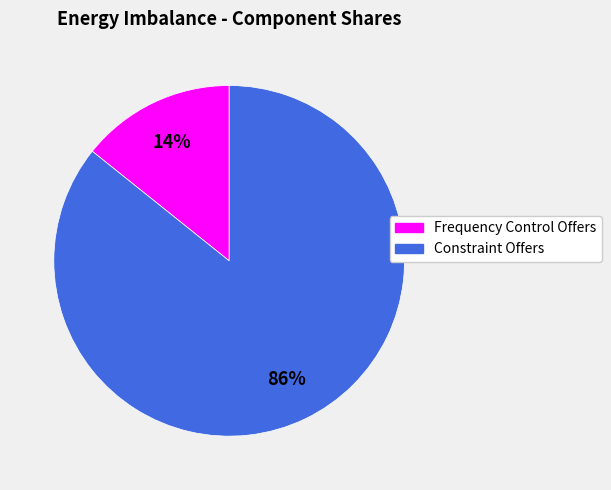

The Frequency Control Offers slice represents 22% of the pie. True or false?

False